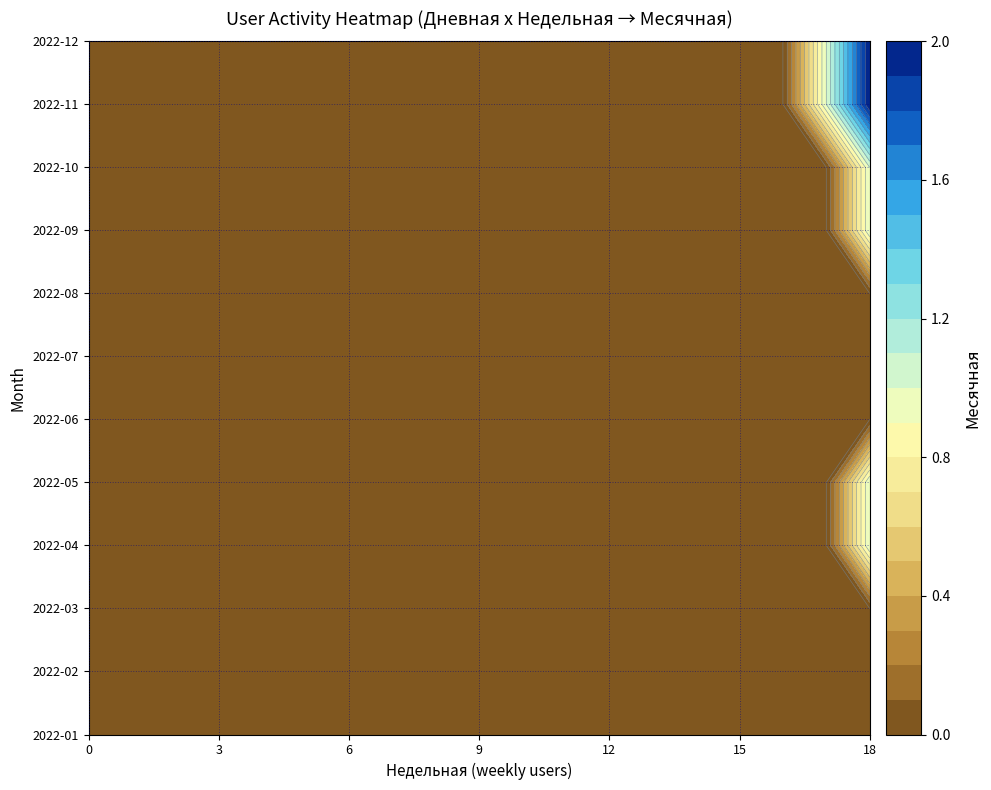

The value of 2022-02 at 15 is 0. True or false?

True